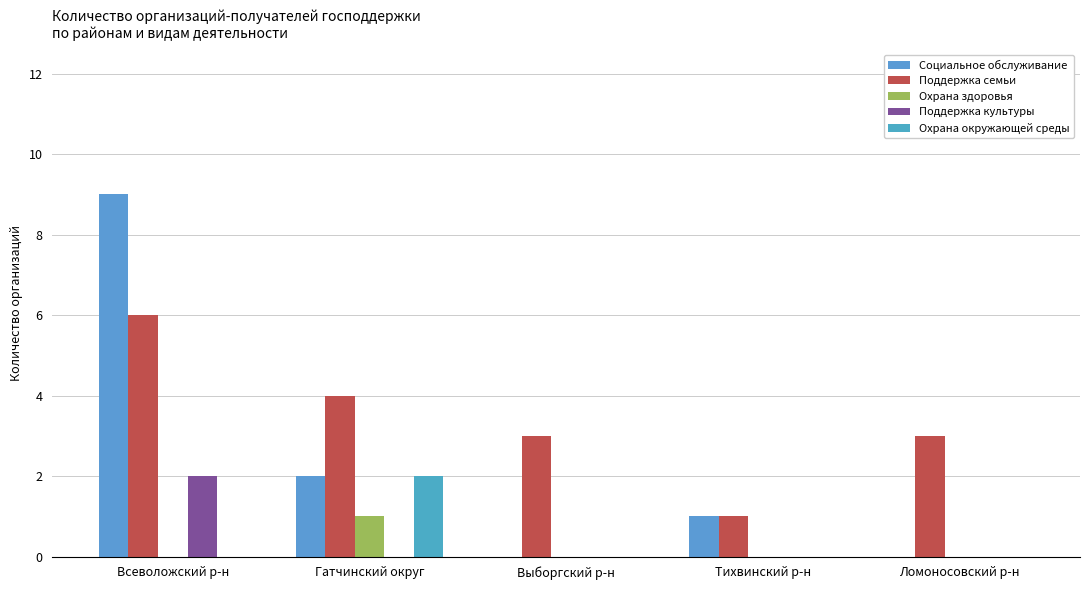

Count the number of categories in the chart.

5